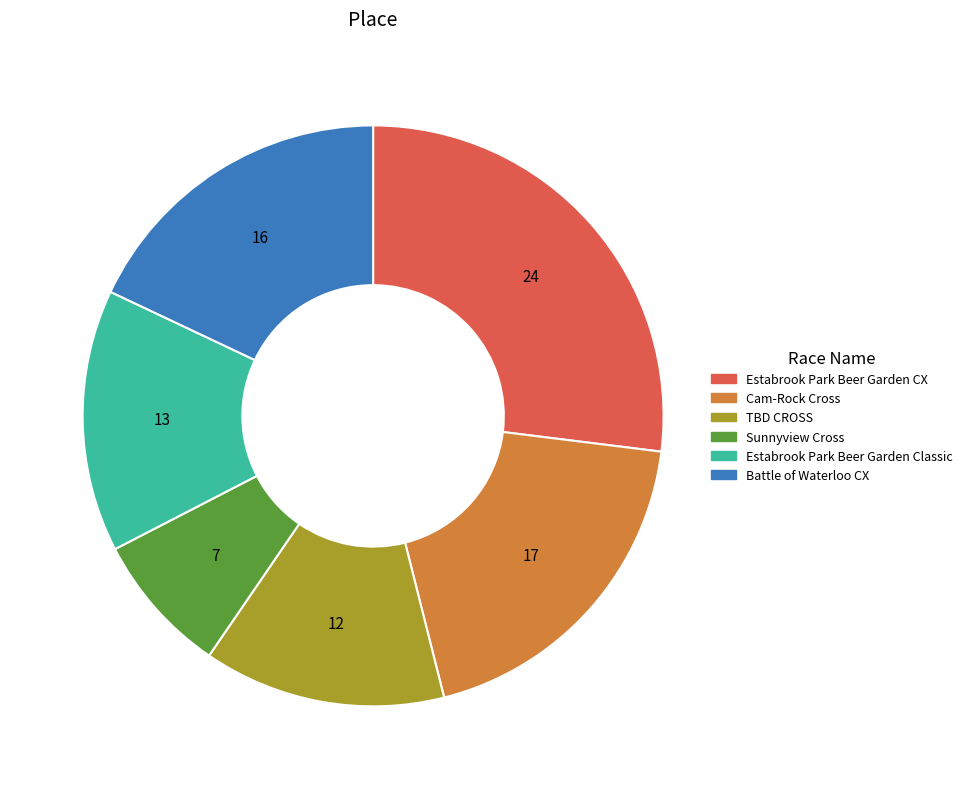

Is it true that TBD CROSS is 13% of the pie?

True